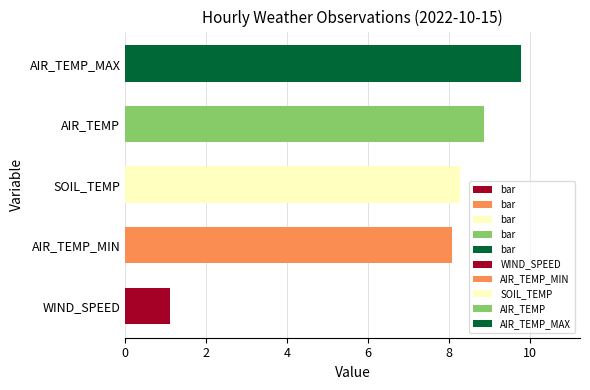

How many series are shown in this chart?

5